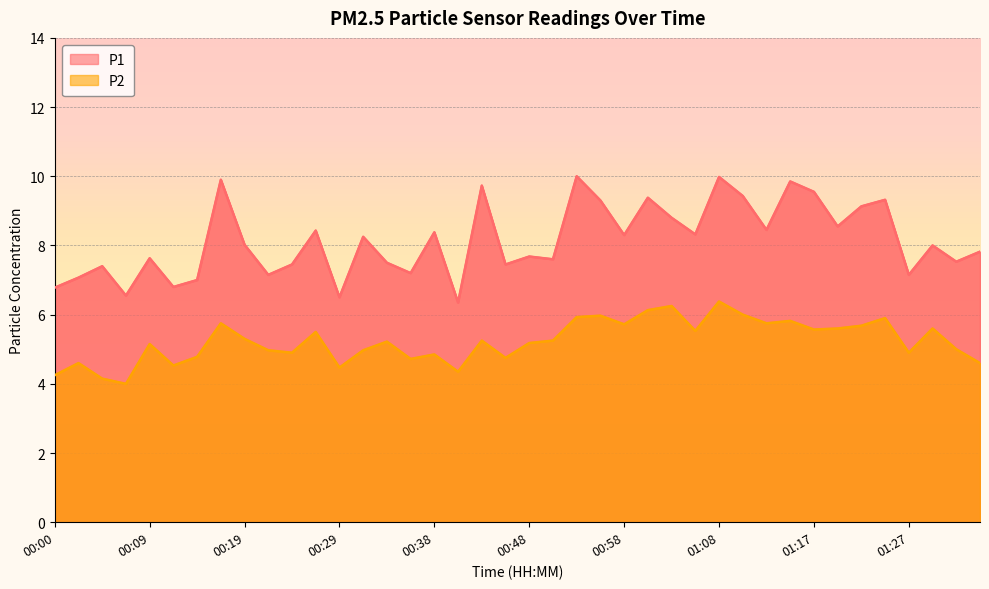

List the series in order of their peak value, highest first.

P1, P2